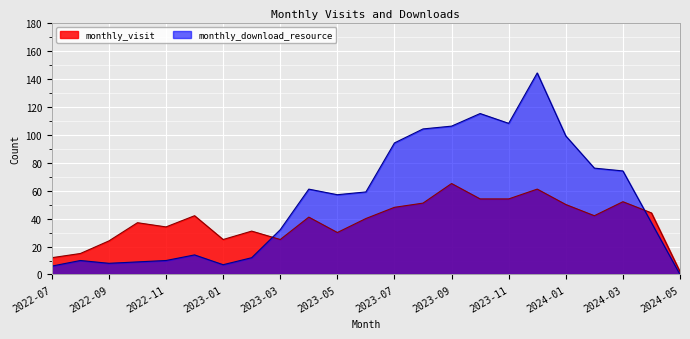

Rank the series by their maximum value, from highest to lowest.

monthly_download_resource, monthly_visit